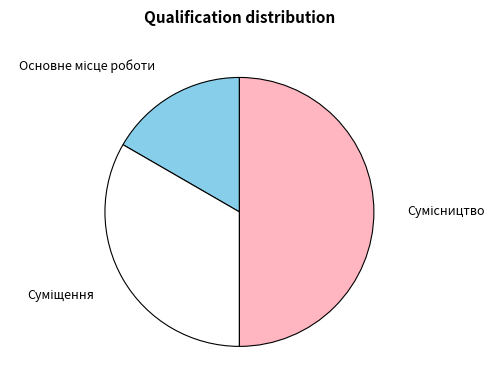

Is there a majority slice in this chart?

No